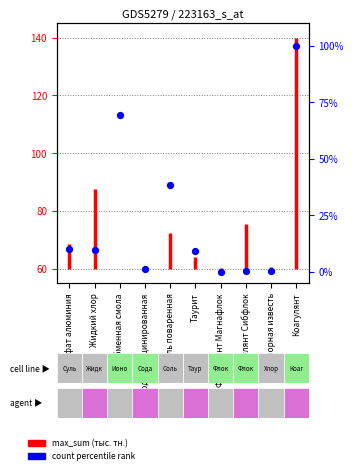

Which has a higher value, Флокулянт Сибфлок or Таурит?

Таурит